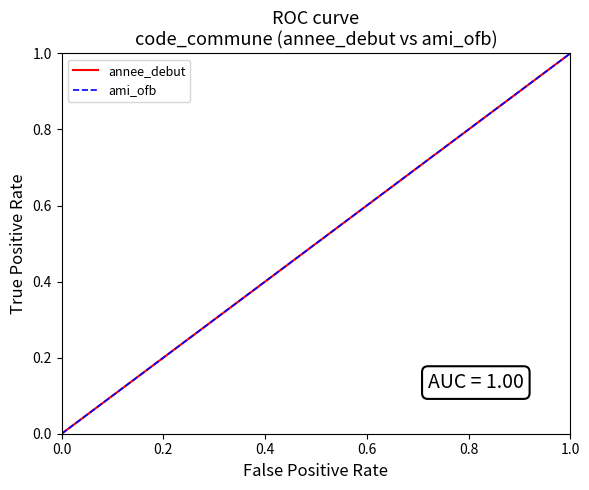

Is this an area chart (filled region under the line)?

No